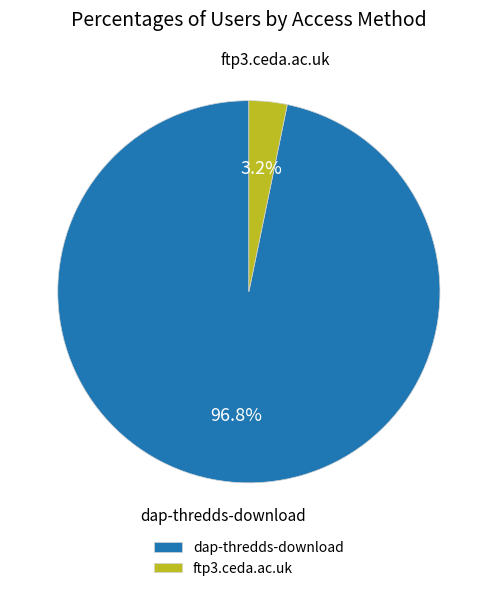

Which slice is the largest?

dap-thredds-download